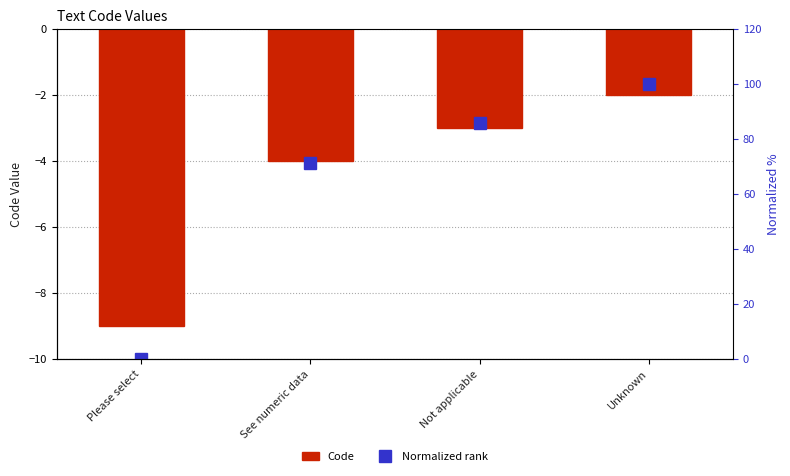

What is the approximate value of Code at Please select?

-9